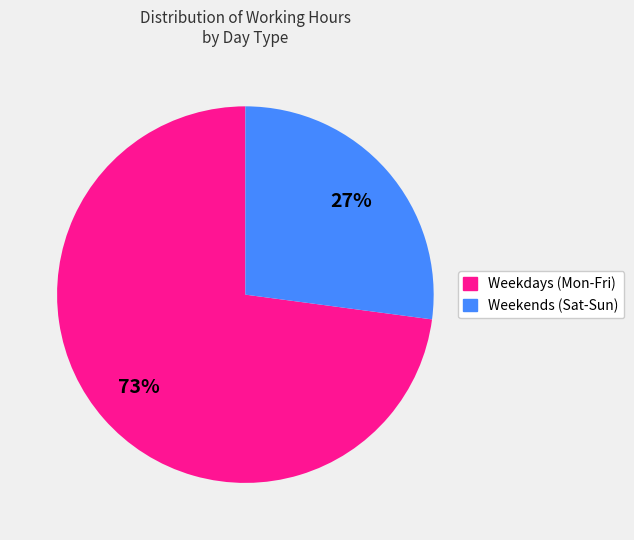

To the nearest percent, what is the difference between the largest and smallest slice percentages?

46%